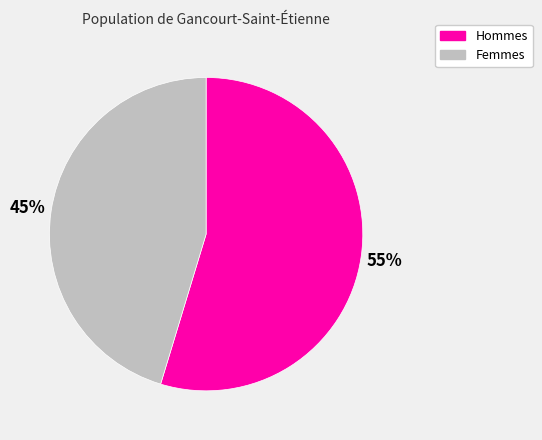

Which slice represents more than half of the pie?

Hommes